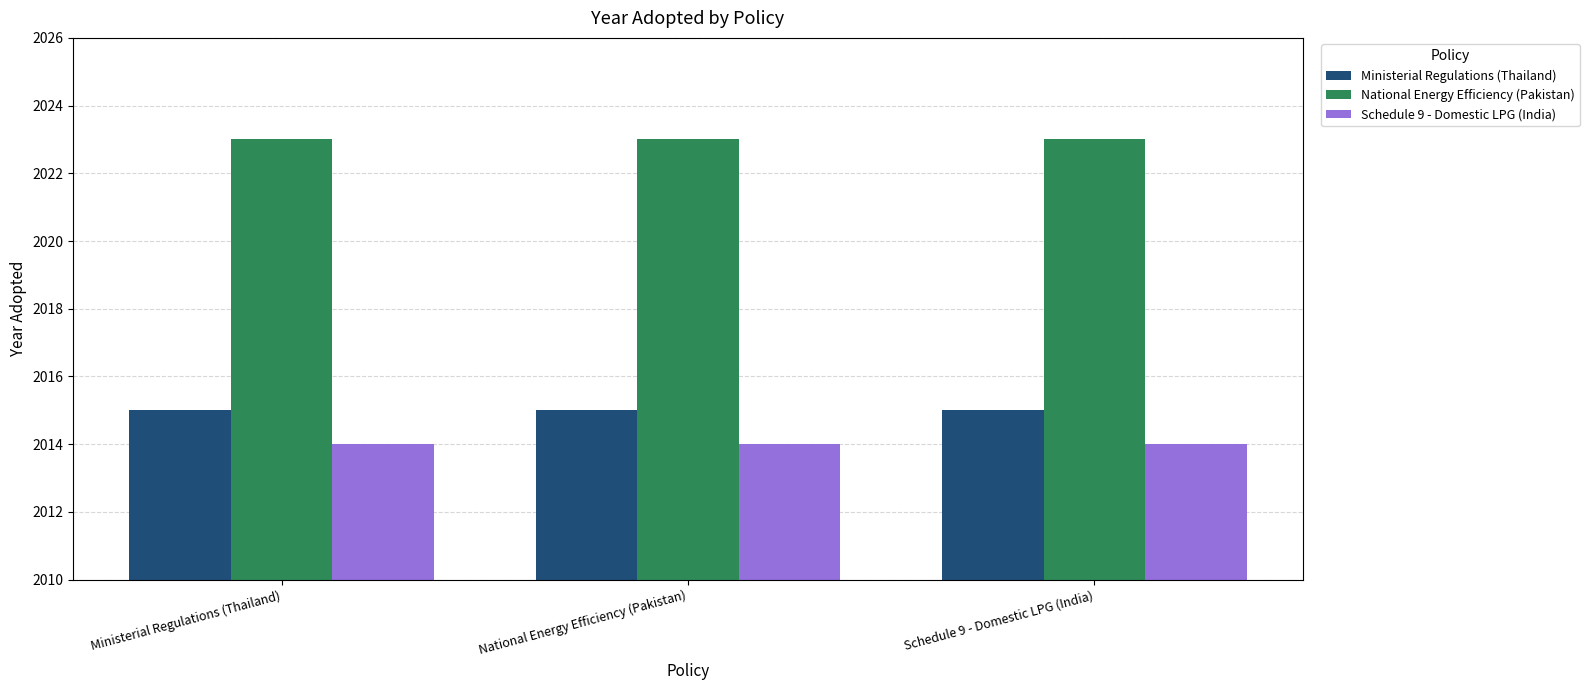

How many groups of bars are there?

3